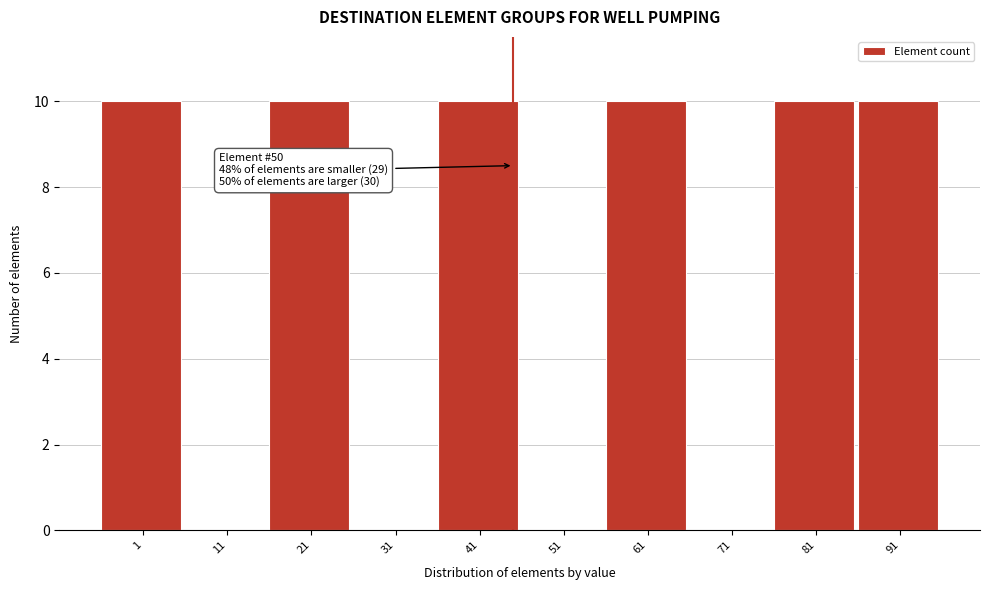

Reading right to left, list all the values displayed in this chart.

91=10	81=10	71=0	61=10	51=0	41=10	31=0	21=10	11=0	1=10